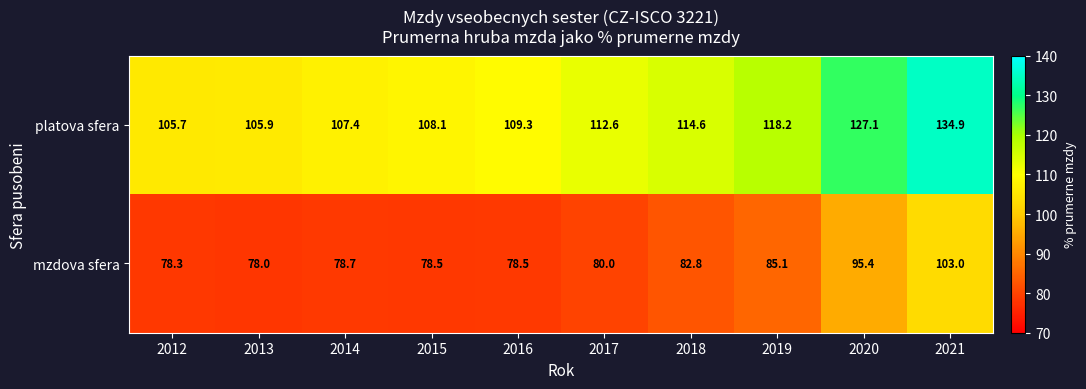

What is the maximum value for platova sfera?

134.9